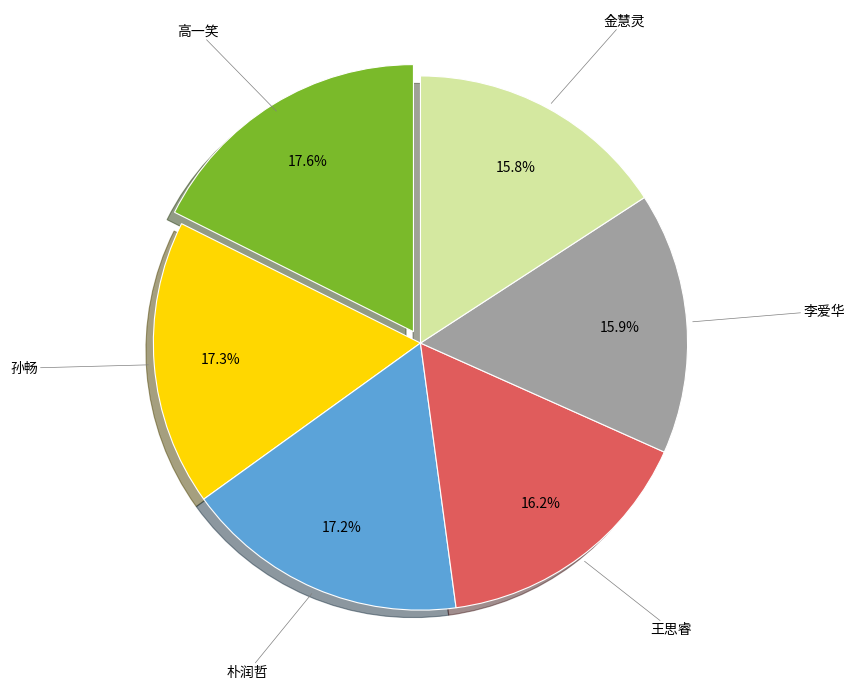

Does 王思睿 represent more than half of the total?

No